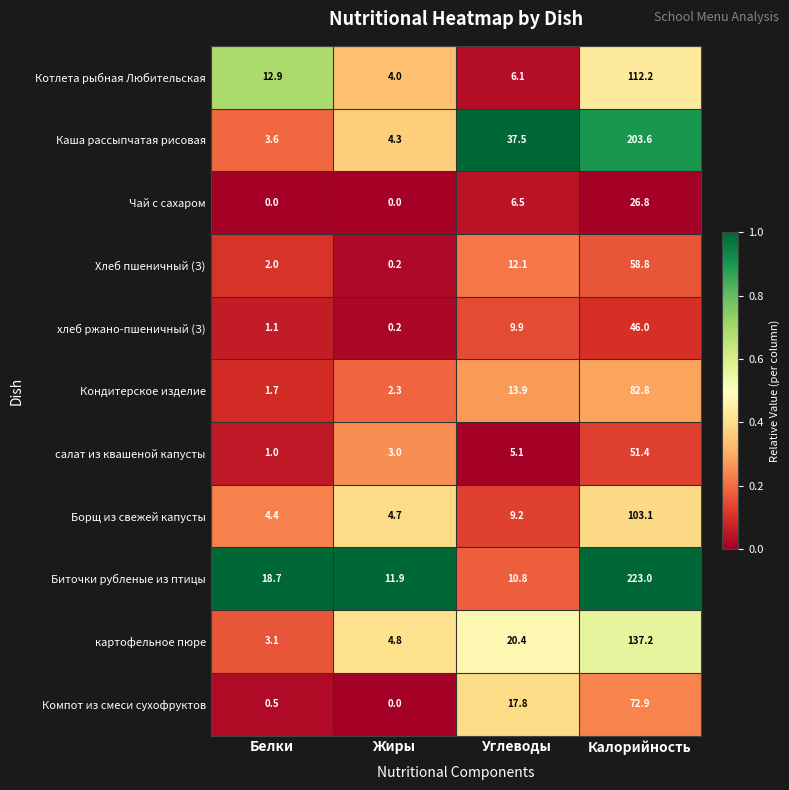

Which series has the widest spread of values?

Биточки рубленые из птицы